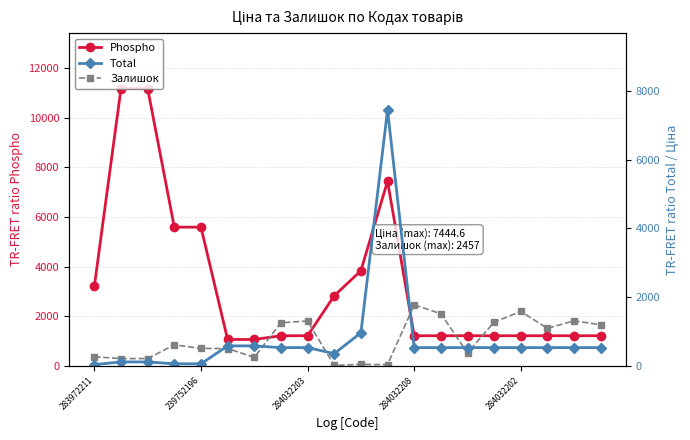

Which category has the lowest value across all series?

9